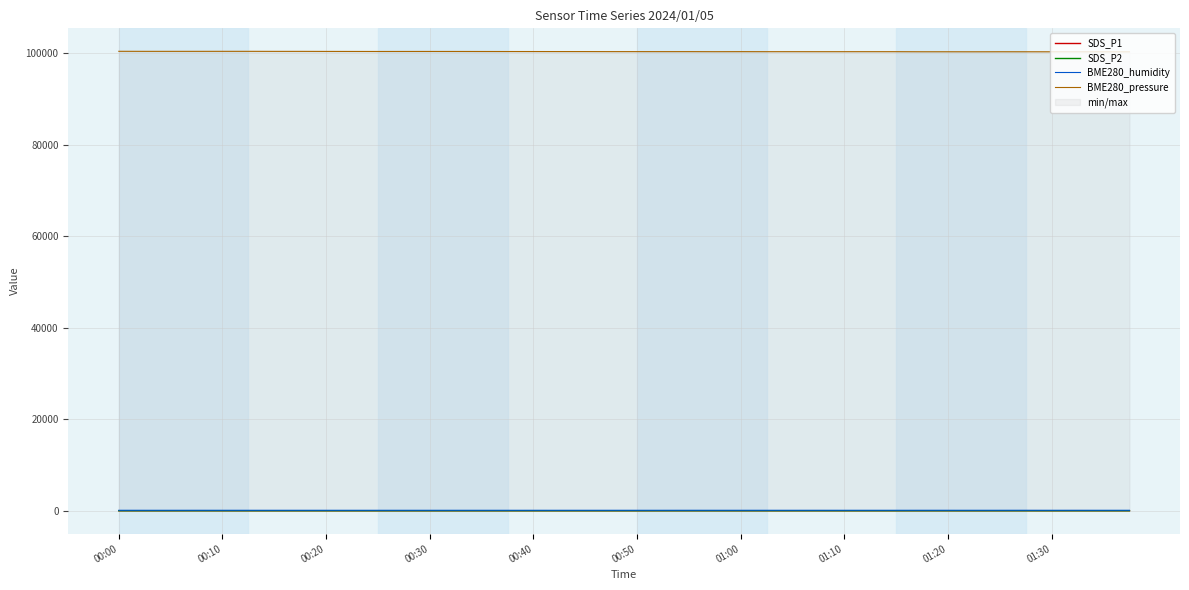

What are all the series names shown in the legend?

SDS_P1, SDS_P2, BME280_humidity, BME280_pressure